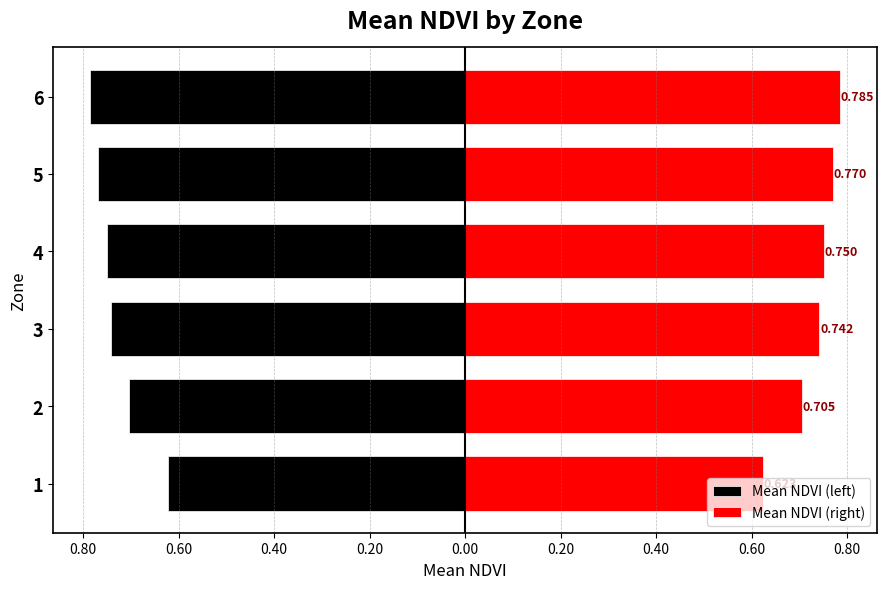

Reading left to right, transcribe all the data shown in this chart.

Mean NDVI (left): -0.6	-0.7	-0.7	-0.8	-0.8	-0.8
Mean NDVI (right): 0.6	0.7	0.7	0.8	0.8	0.8